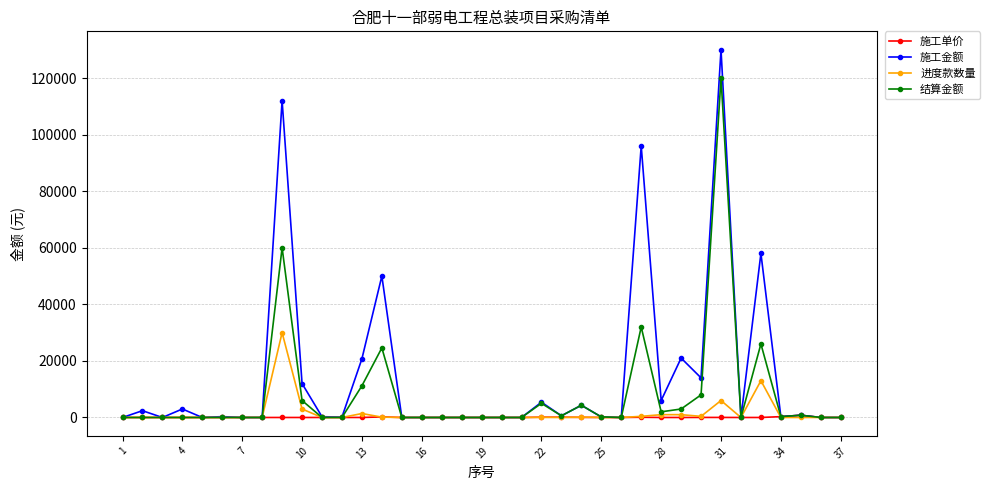

Which series has the largest range (max minus min)?

施工金额